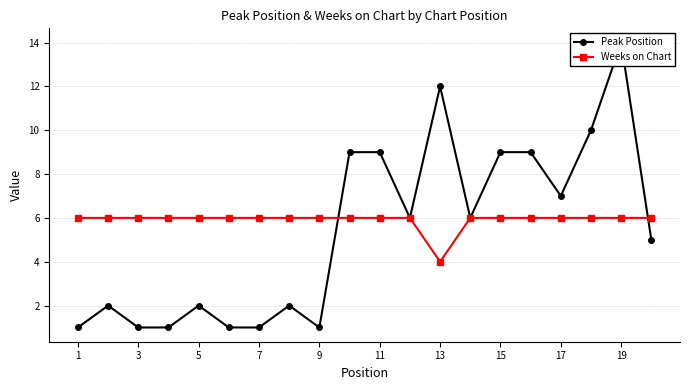

Does the chart have visible grid lines?

Yes